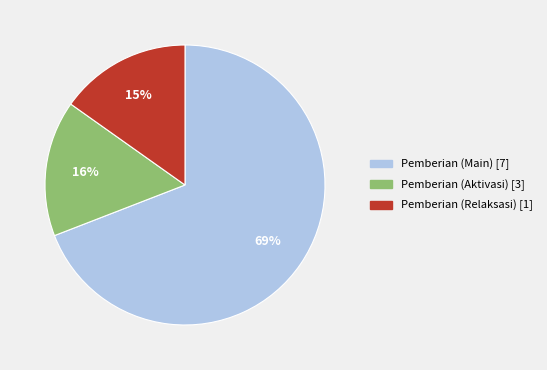

Is there any slice that represents more than half of the pie?

Yes